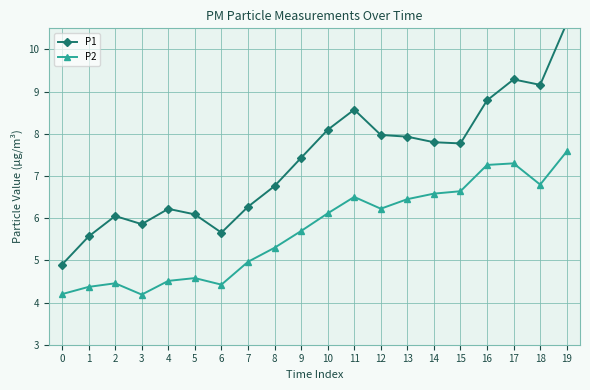

What is the sum of the P1 values at 19 and 11?

19.2